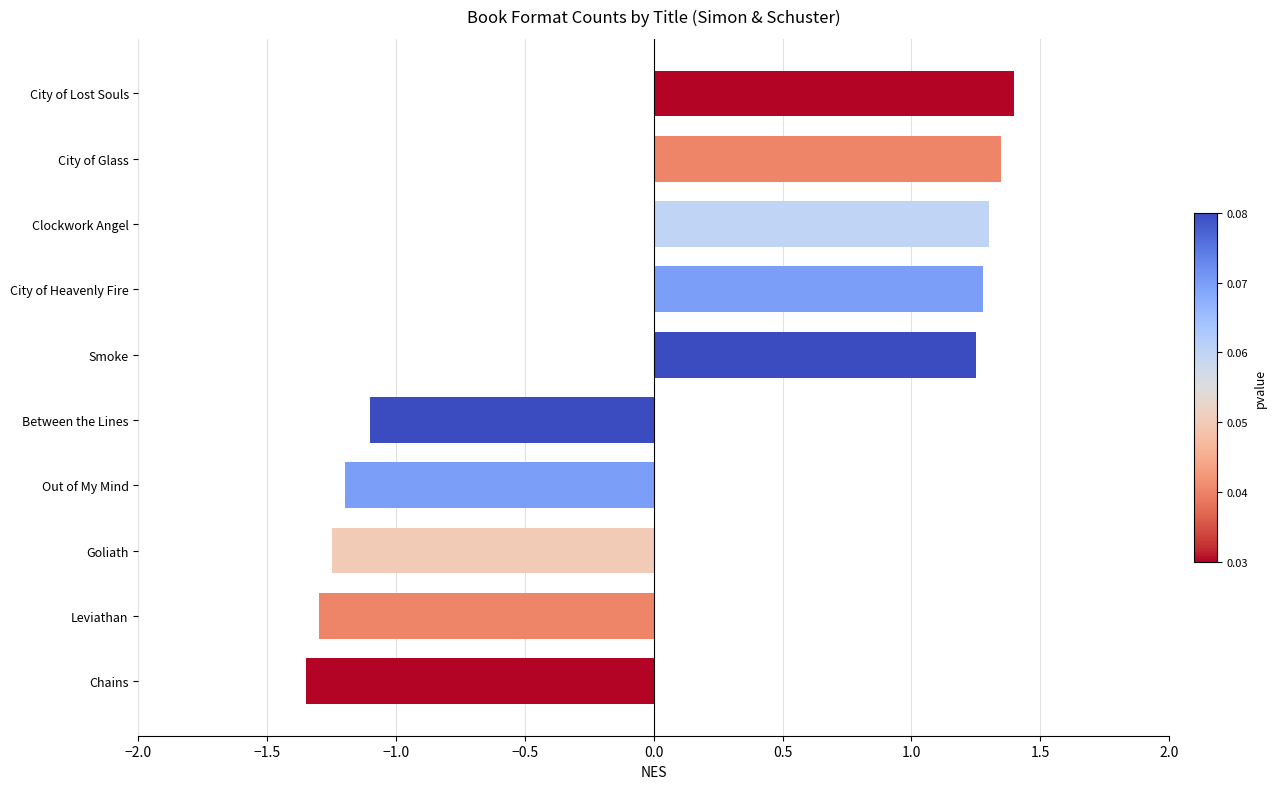

What is the sum of all values?

0.4